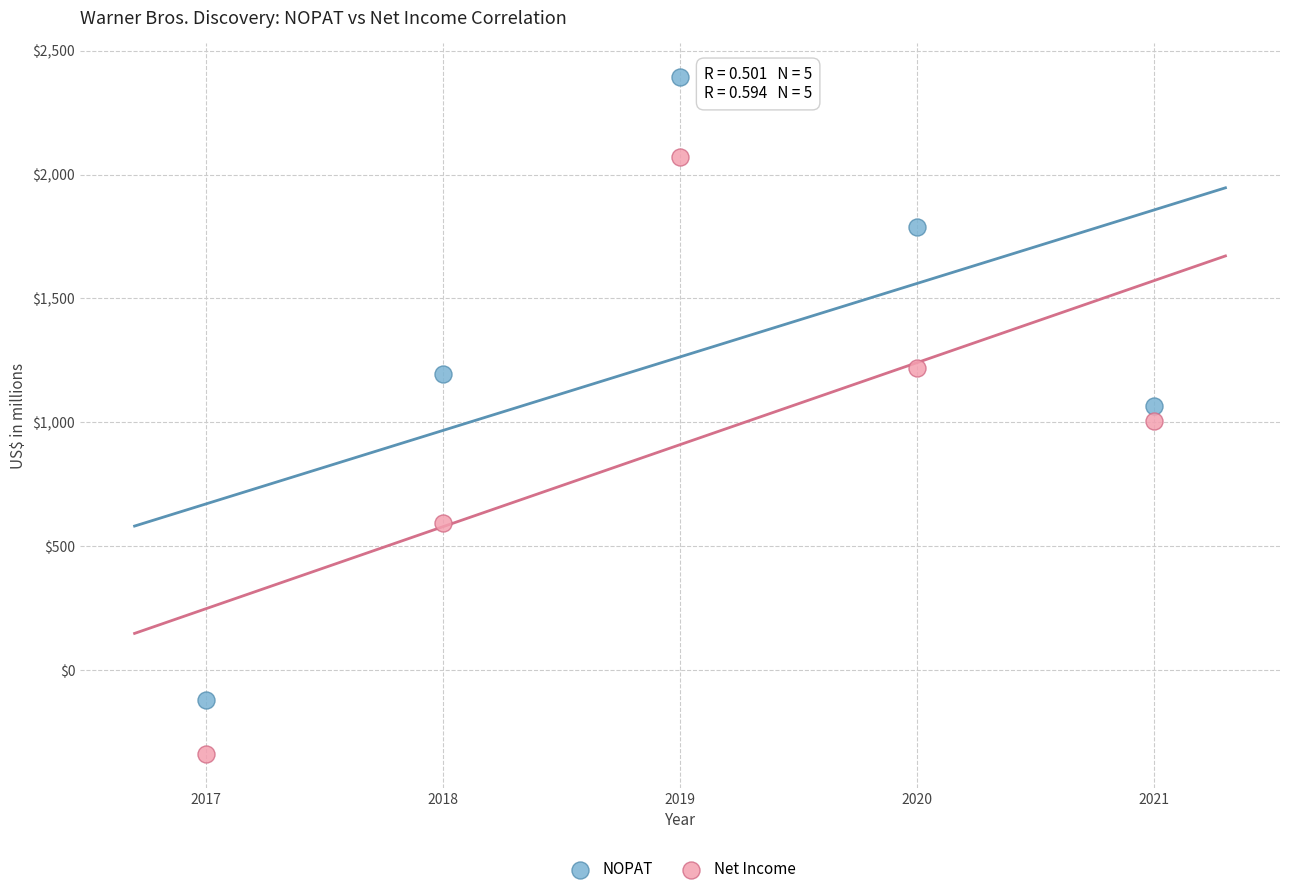

Which series contains the highest Y value?

NOPAT